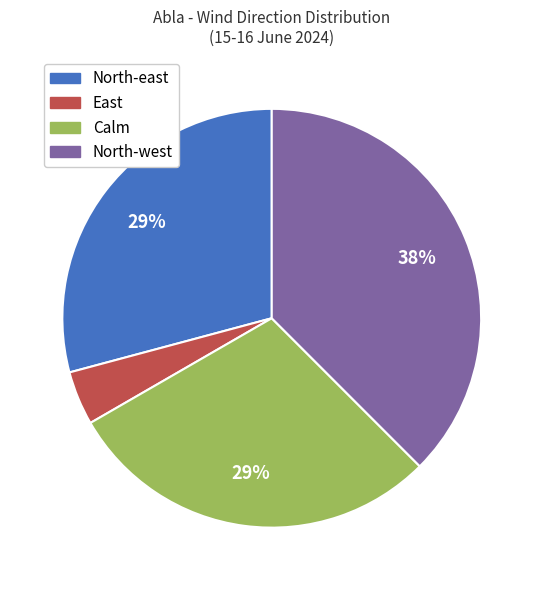

How many slices are in this pie chart?

4